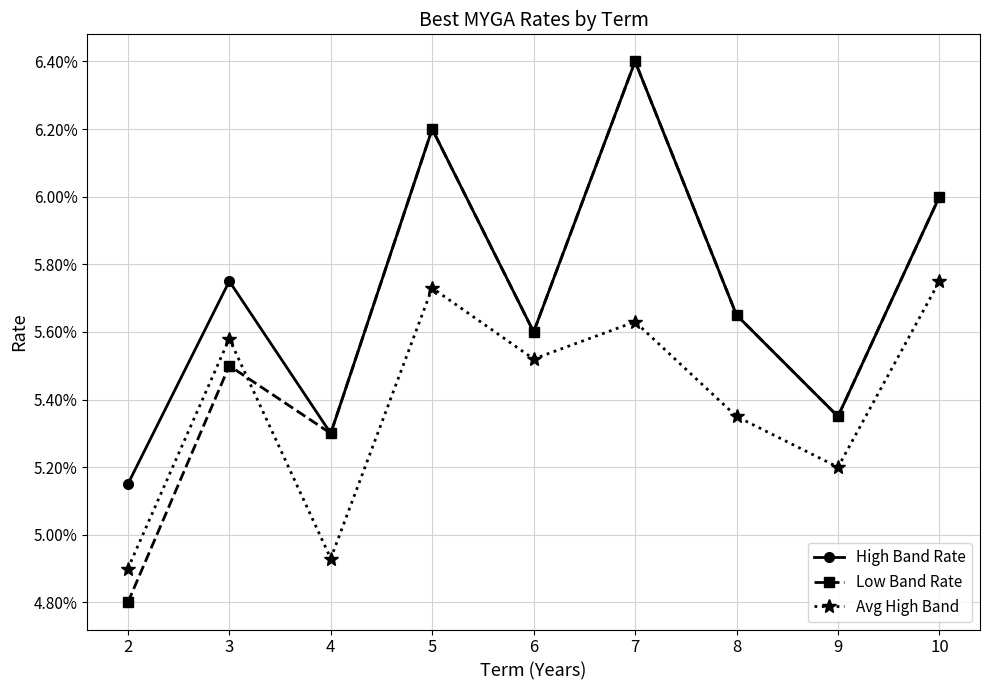

What are all the series names shown in the legend?

High Band Rate, Low Band Rate, Avg High Band